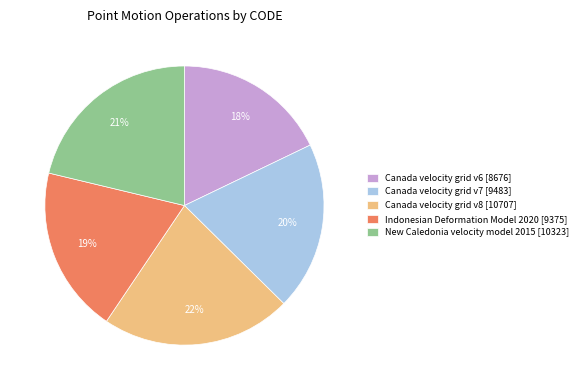

To the nearest percent, what is the difference between the New Caledonia velocity model 2015 and Canada velocity grid v8 slice percentages?

1%